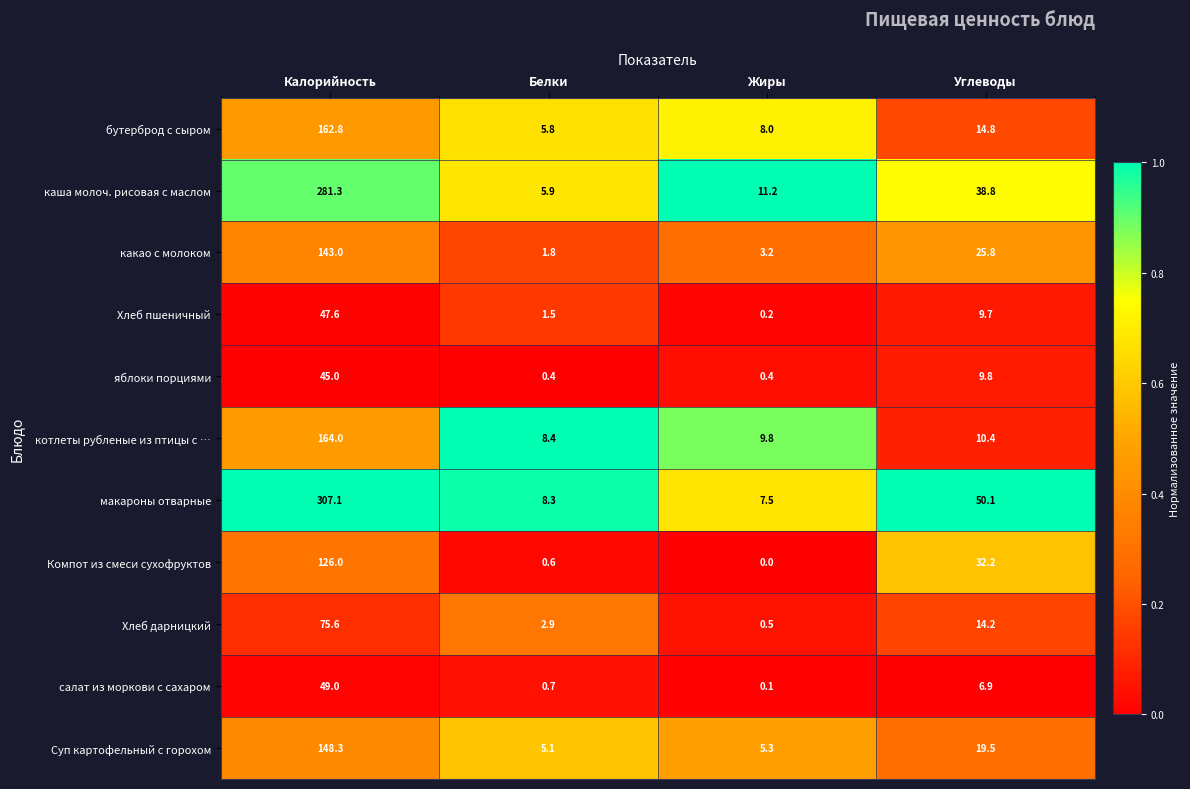

True or false: каша молоч. рисовая с маслом has a value of 2.3 at Жиры.

False